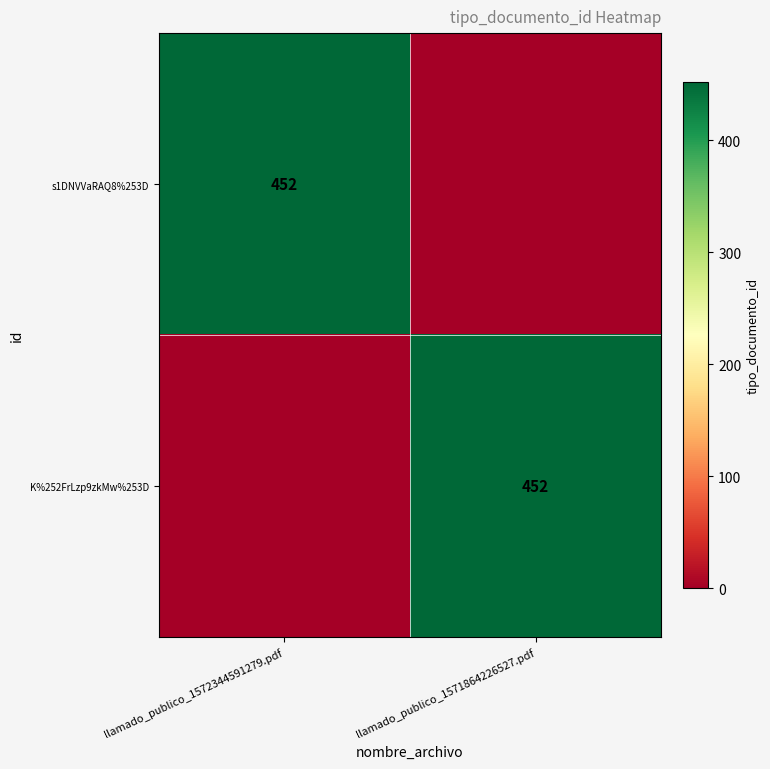

The K%252FrLzp9zkMw%253D series shows 452 at llamado_publico_1571864226527.pdf. True or false?

True